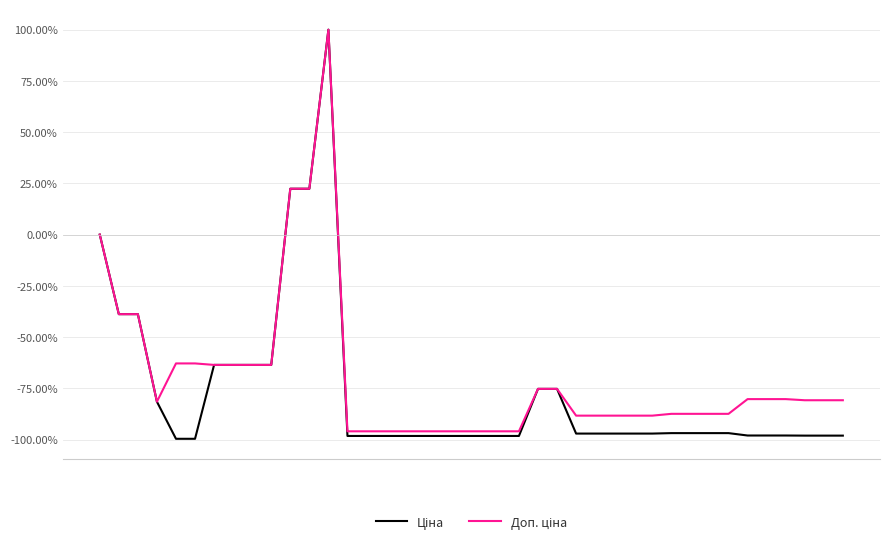

What is the greatest value displayed?

100.0